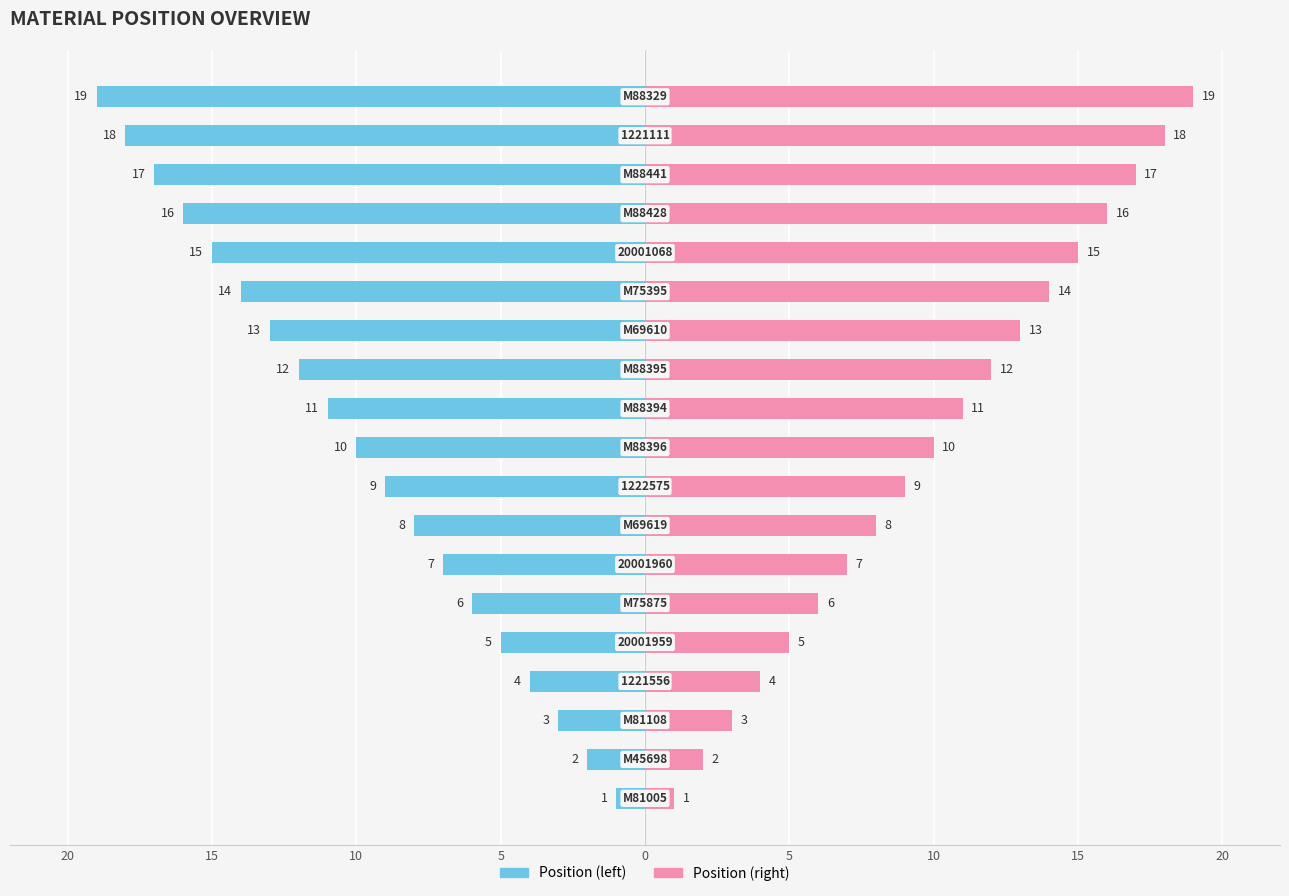

True or false: Position (left) has a value of -24 at 15.

False